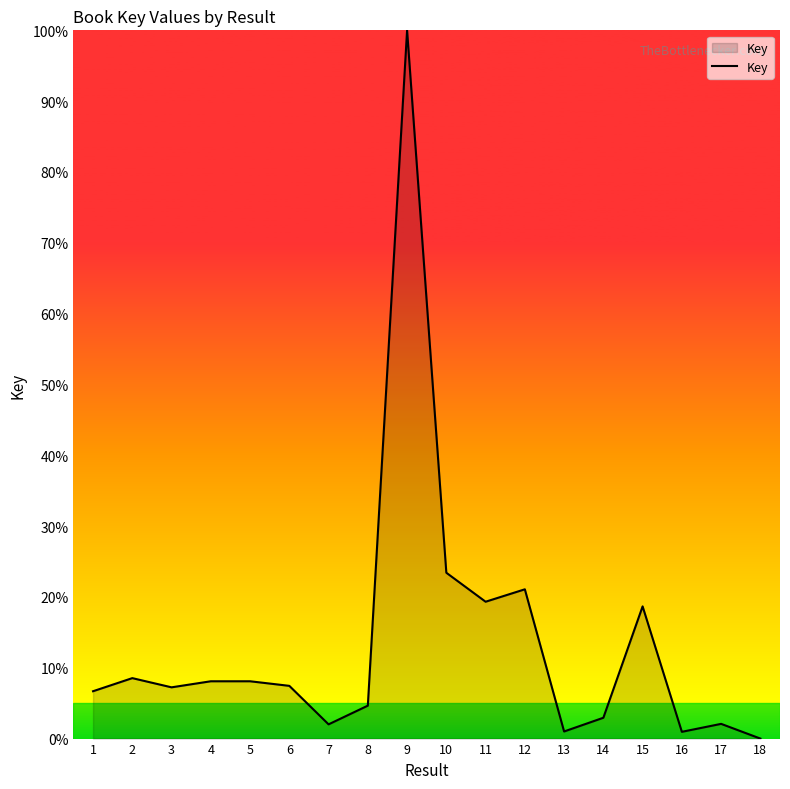

At which label is the value closest to 50?

10